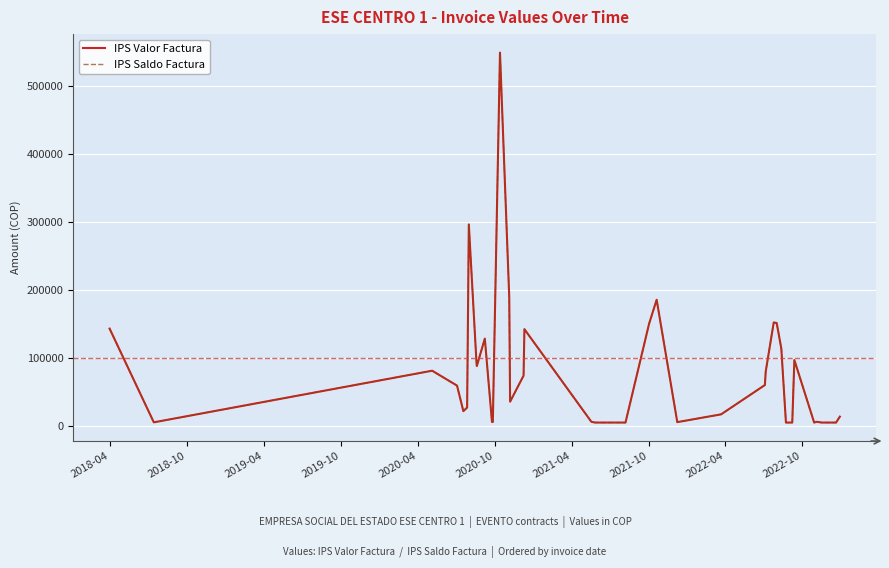

In IPS Valor Factura, how many points are lower than both neighbors (excluding endpoints)?

6